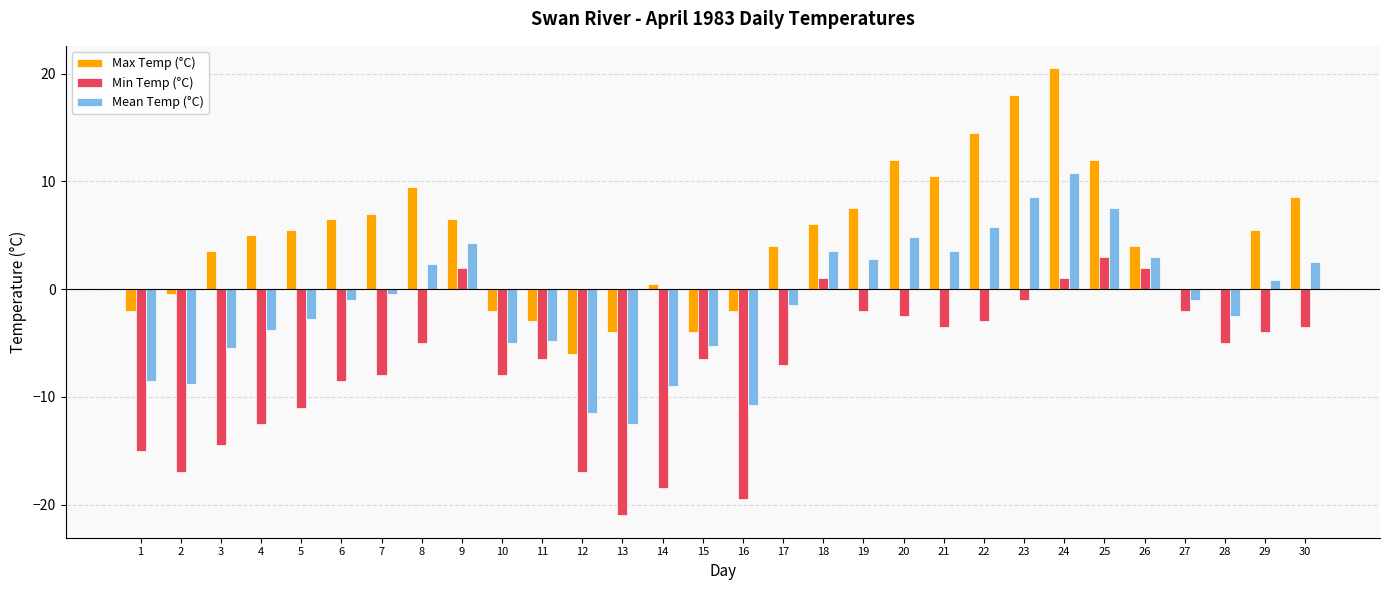

What is the highest value of the Min Temp (°C) series?

3.0